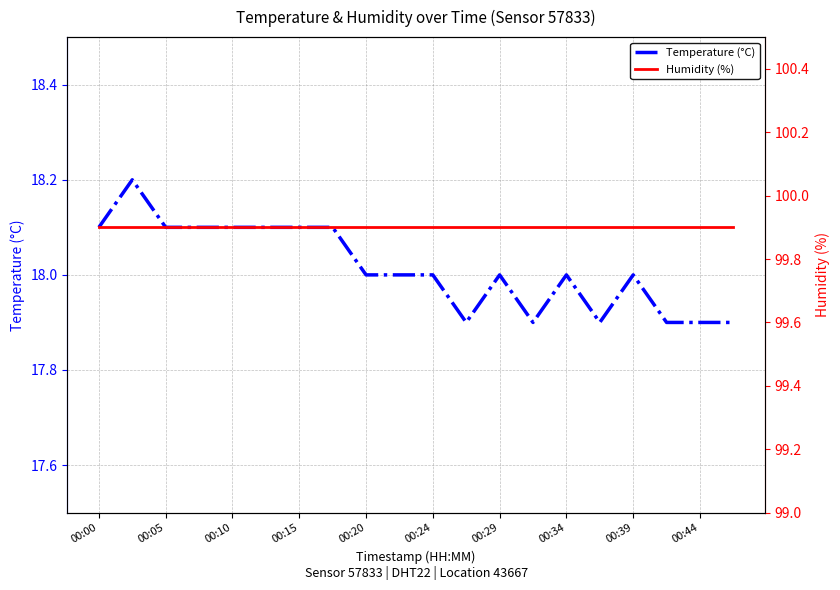

True or false: Temperature (°C) has a value of 8.0 at 00:24.

False